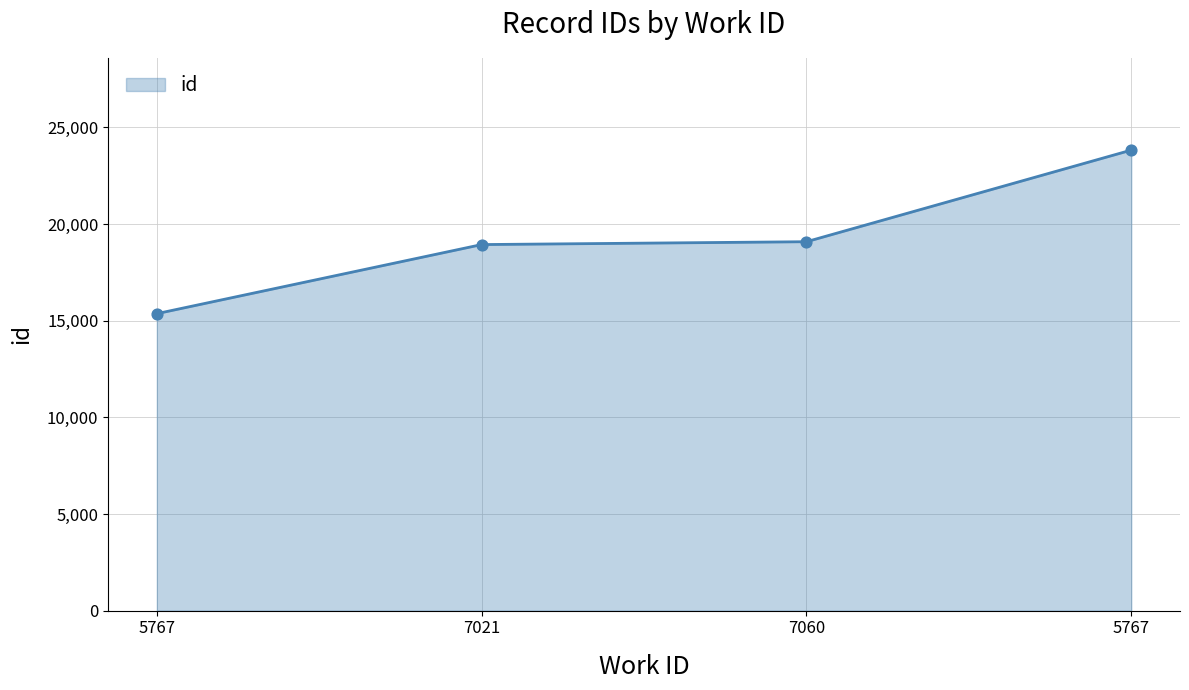

Between 5767 and 7060, which is larger?

5767